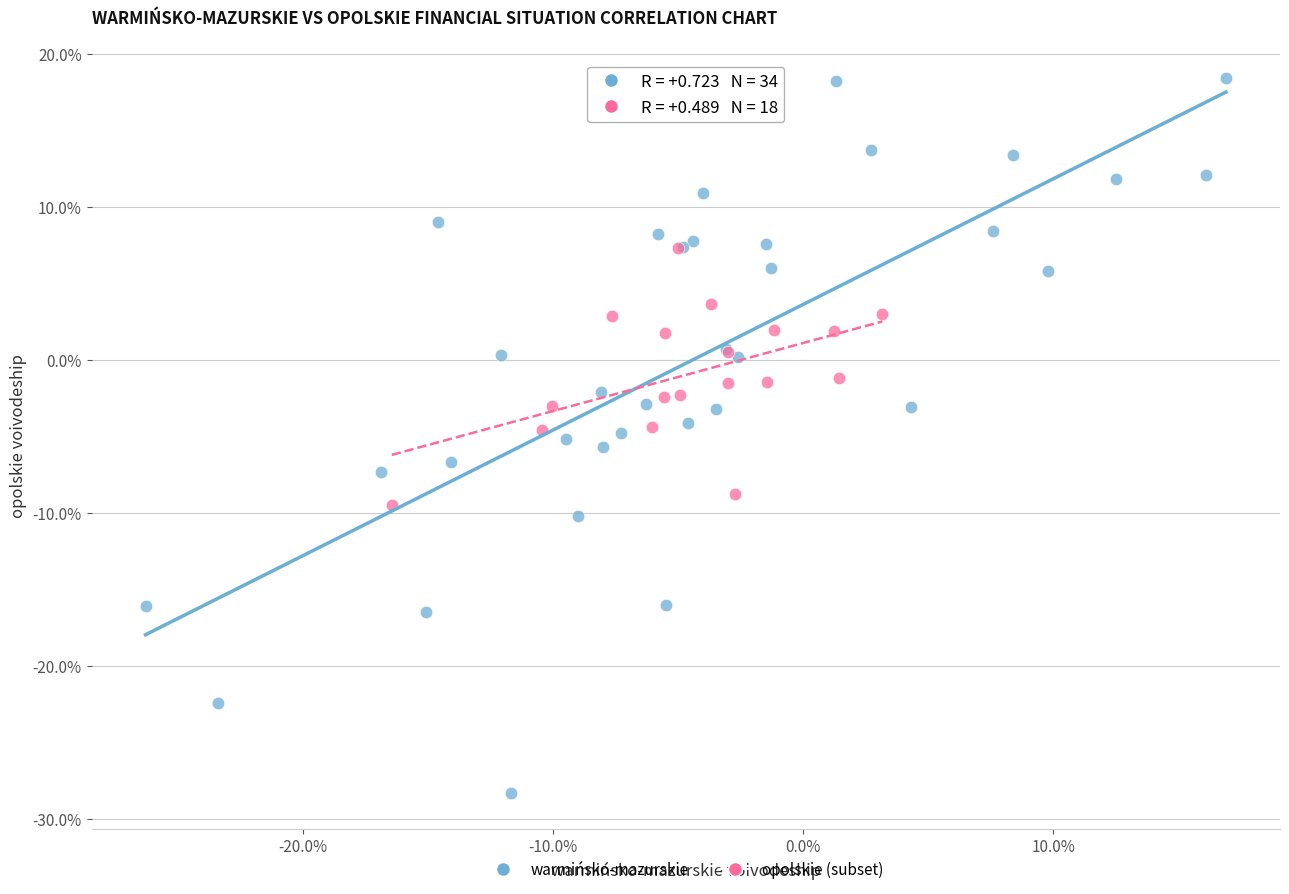

Which series contains the lowest Y value?

warmińsko-mazurskie